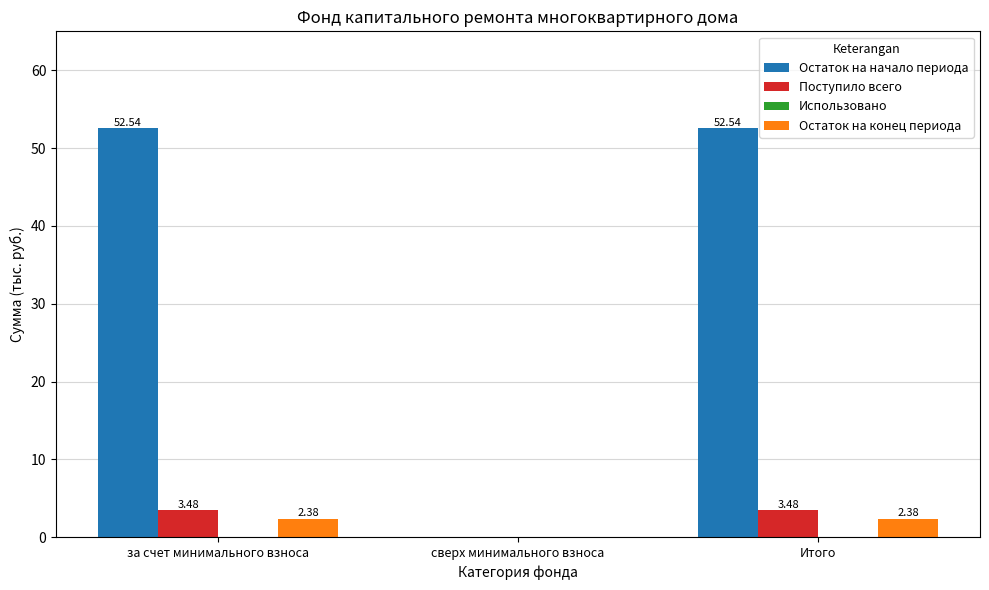

At which label does Остаток на конец периода first exceed 2?

за счет минимального взноса